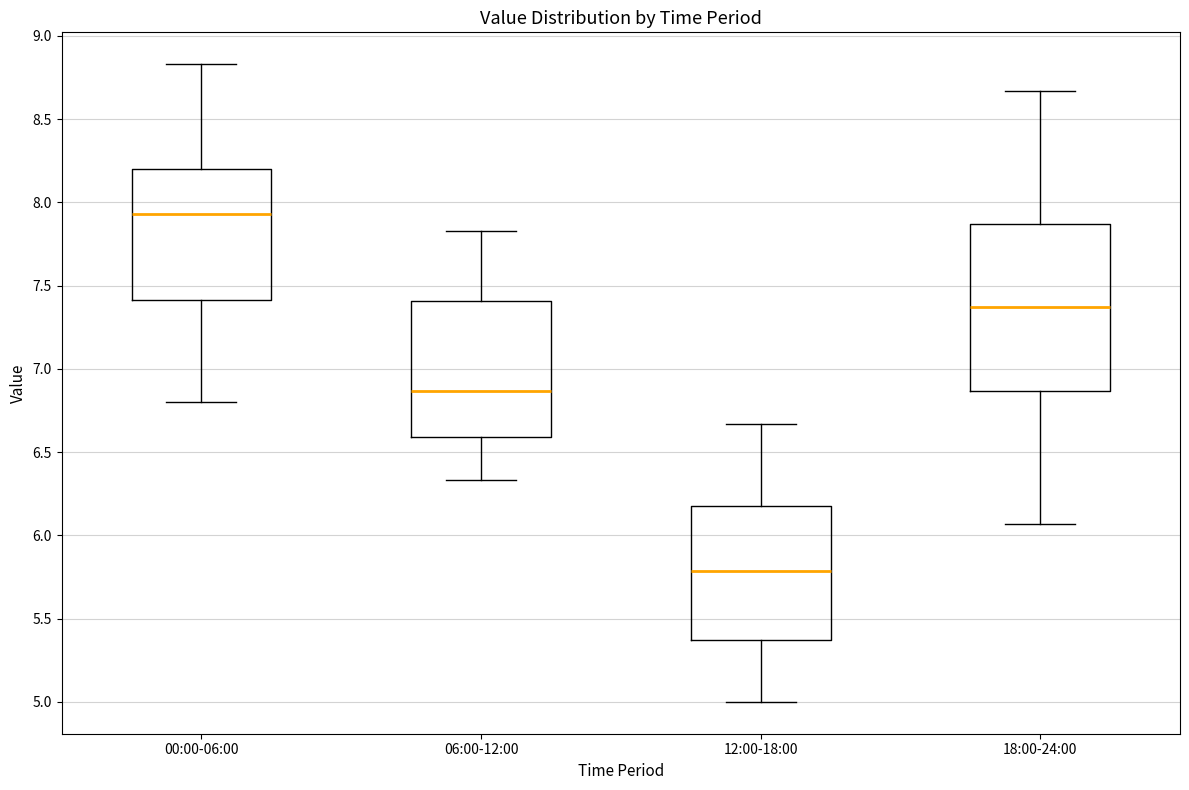

Which box's median line is the highest?

00:00-06:00